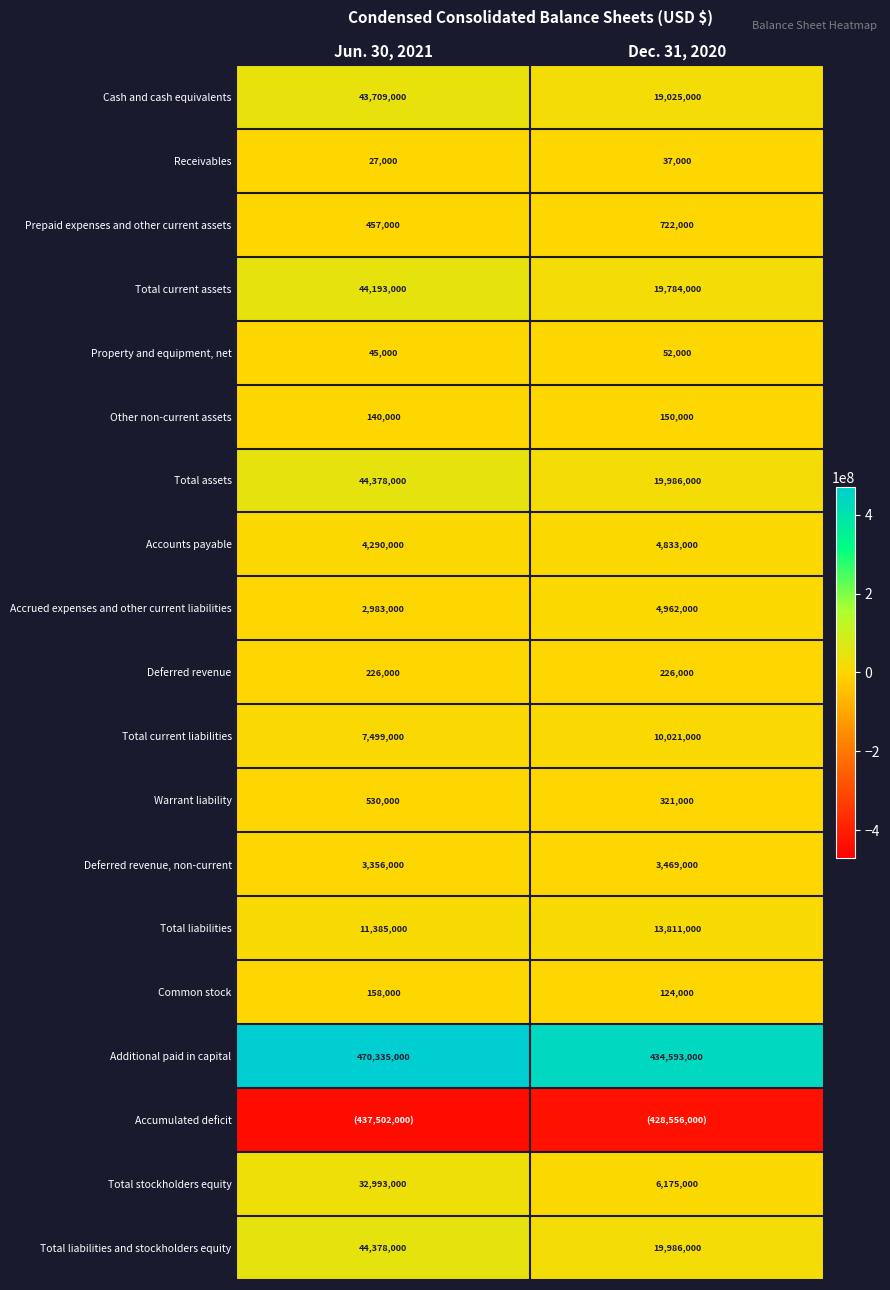

List the labels in order of Deferred revenue, non-current value, largest first.

Dec. 31, 2020, Jun. 30, 2021